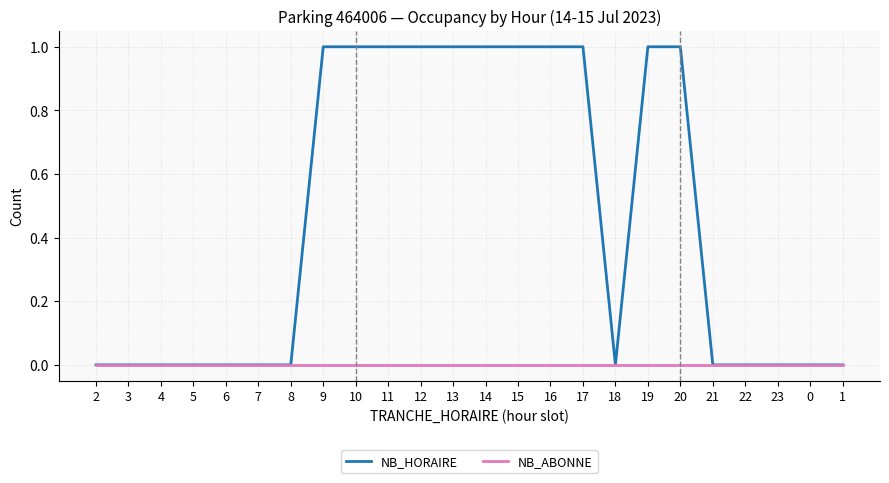

Which series has the widest spread of values?

NB_HORAIRE